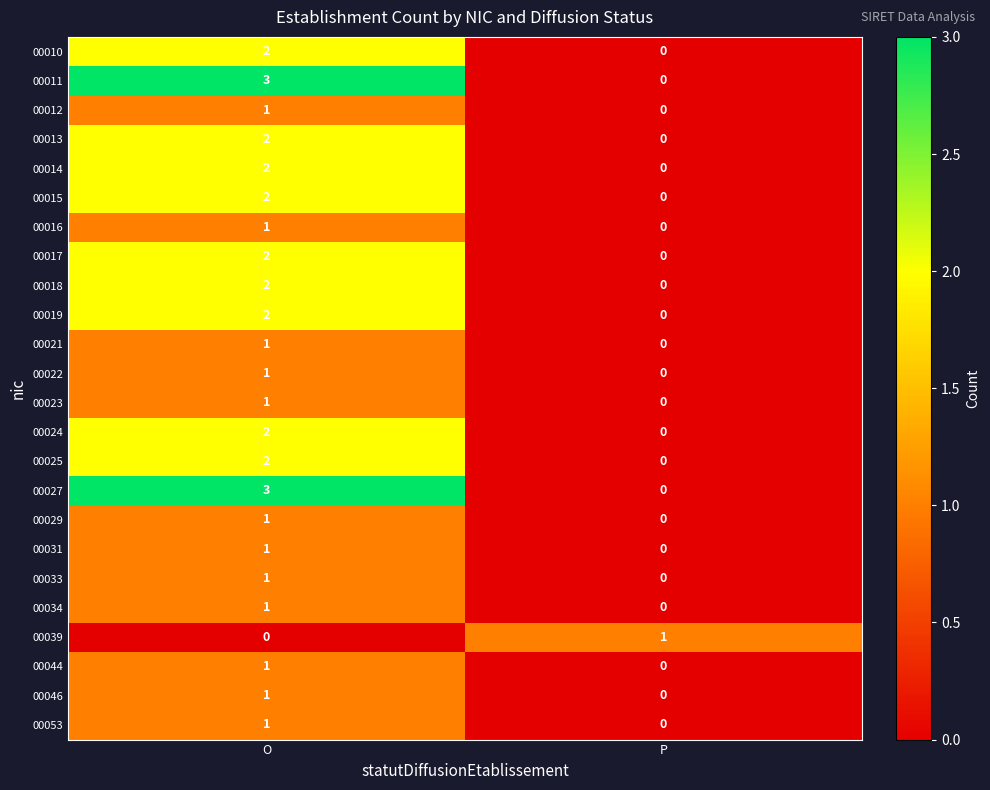

Count the number of categories in the chart.

2